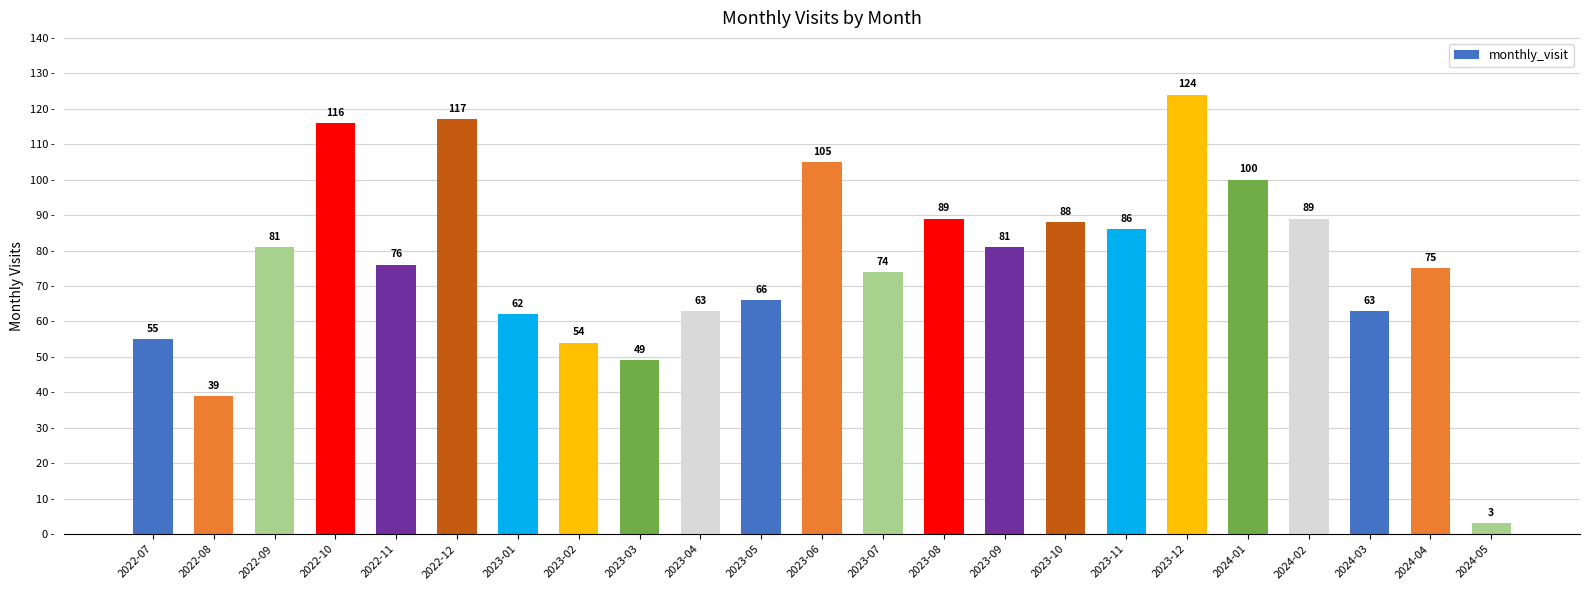

Reading left to right, what are all the values shown in this chart?

55	39	81	116	76	117	62	54	49	63	66	105	74	89	81	88	86	124	100	89	63	75	3